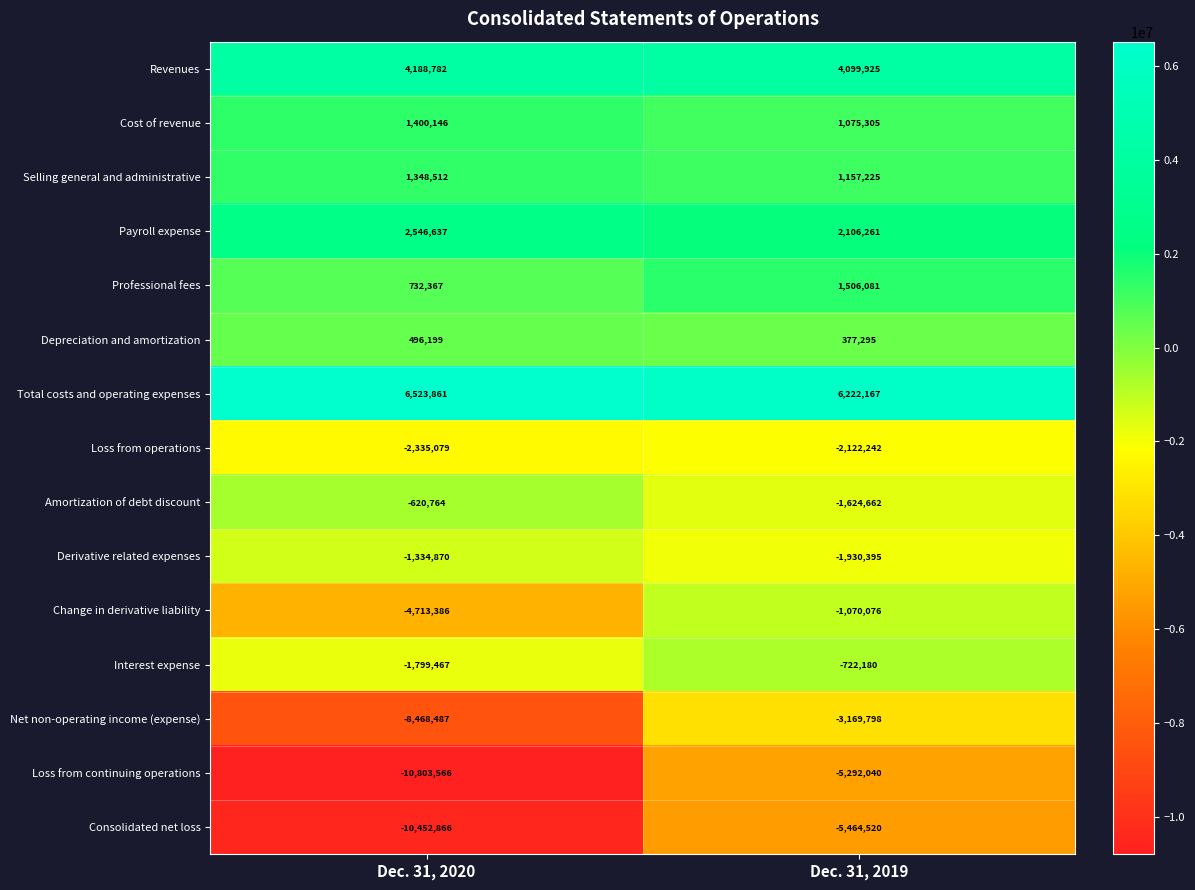

How many series are shown in this chart?

15